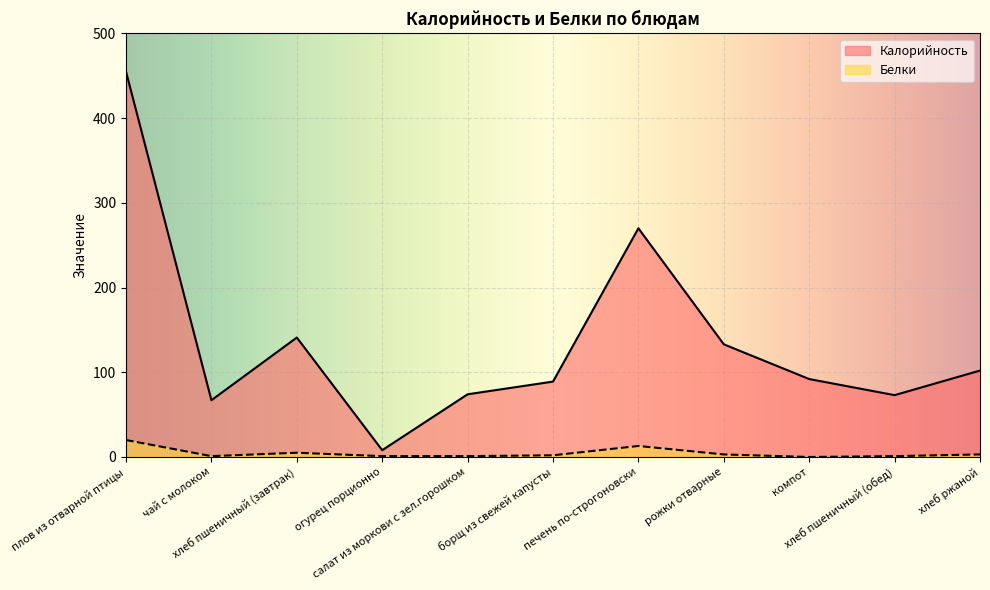

True or false: Калорийность has a value of 73 at хлеб пшеничный (обед).

True